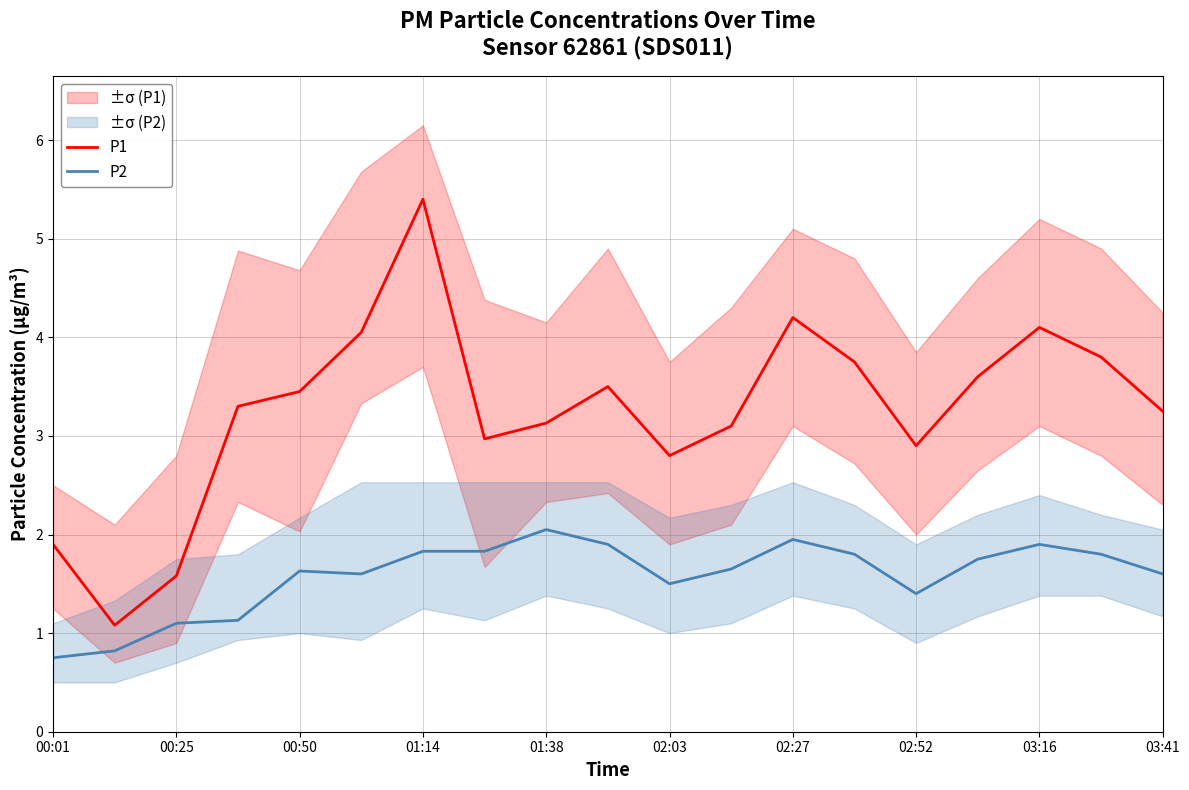

Is the value of P1 at 15 greater than the value of P2 at 00:01?

Yes